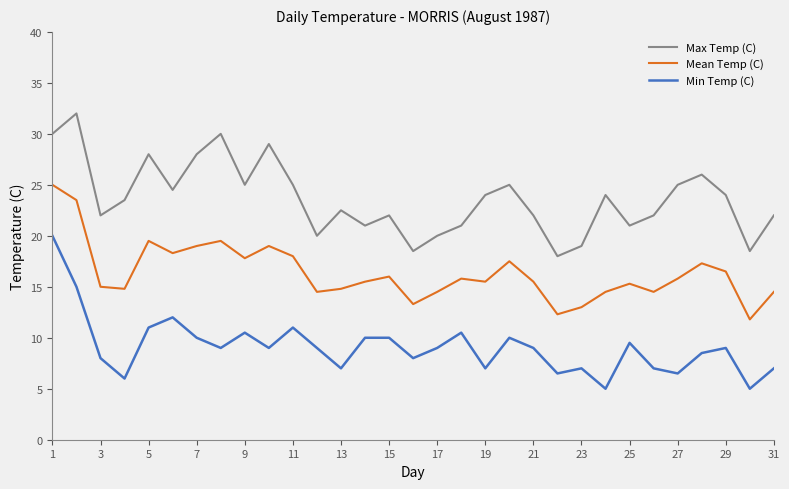

How many distinct data groups are displayed?

3